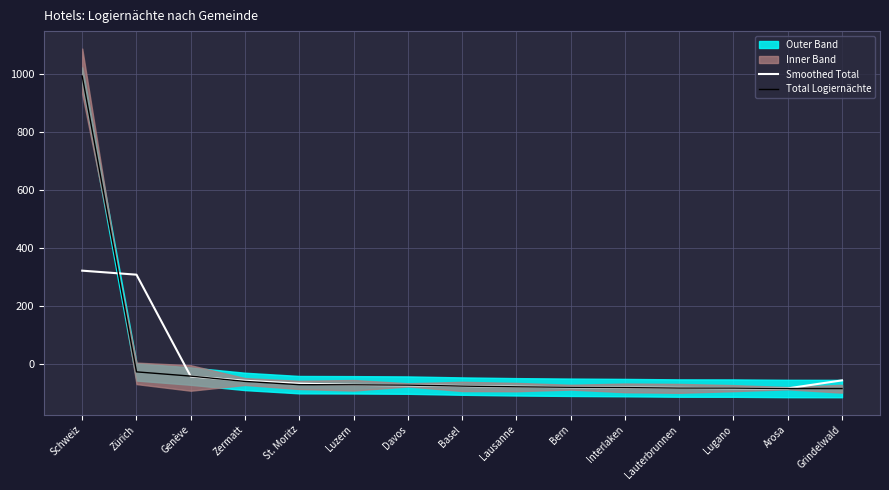

The Smoothed Total series shows -75.7 at Basel. True or false?

True